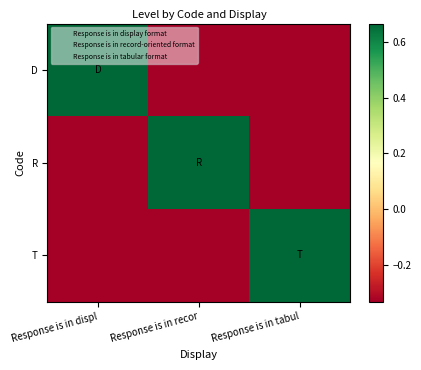

How many distinct data groups are displayed?

3